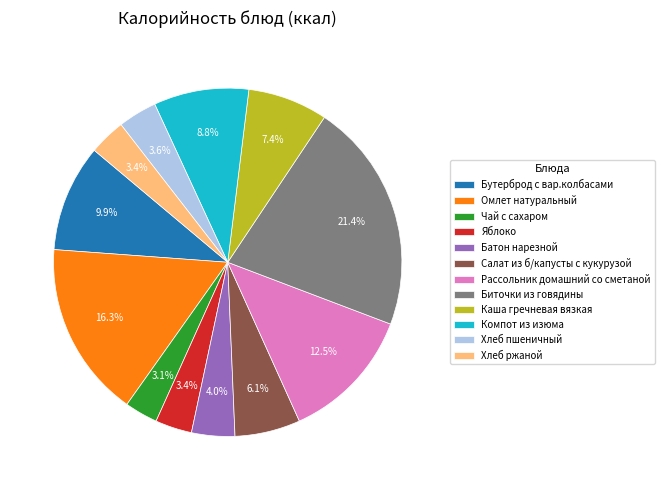

Approximately how many times larger is the value at Чай с сахаром compared to Хлеб ржаной?

0.9